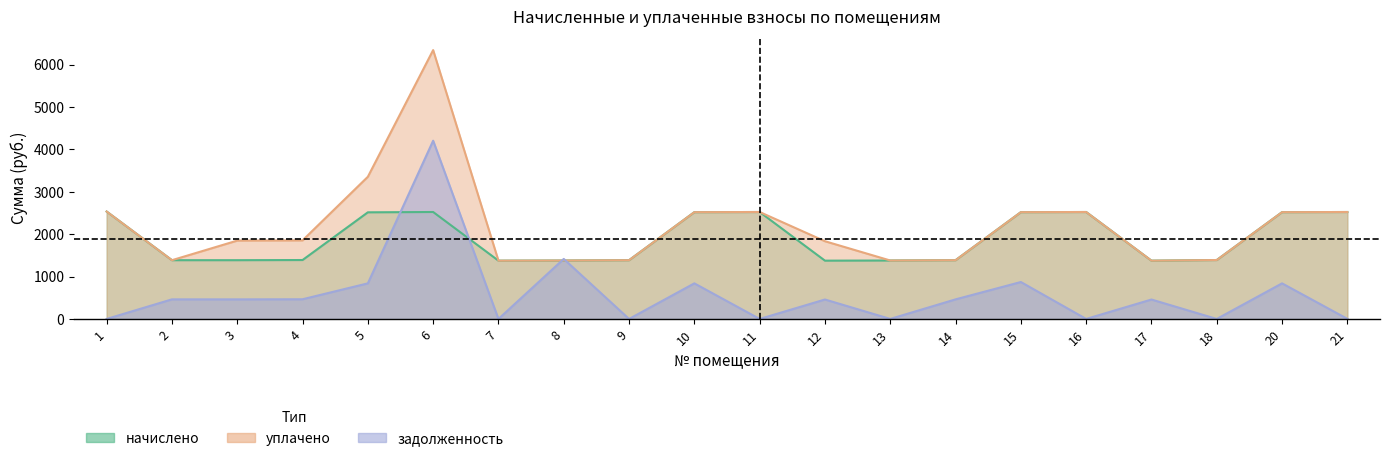

What is the sum of the уплачено values at 18 and 9?

2775.9